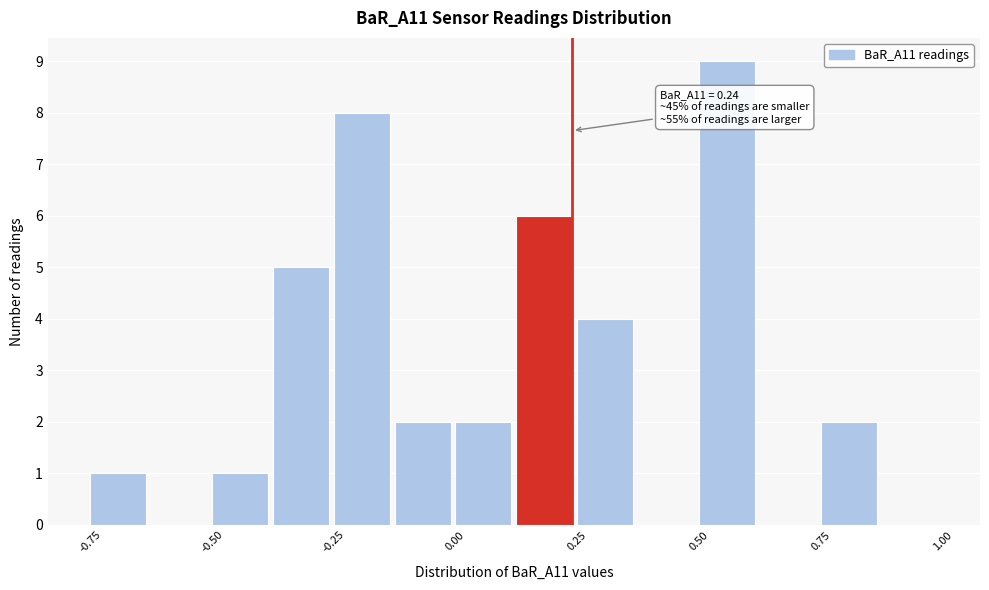

Around what value on the x-axis is the tallest bar? Give the approximate position of its centre, as read against the axis.

0.55